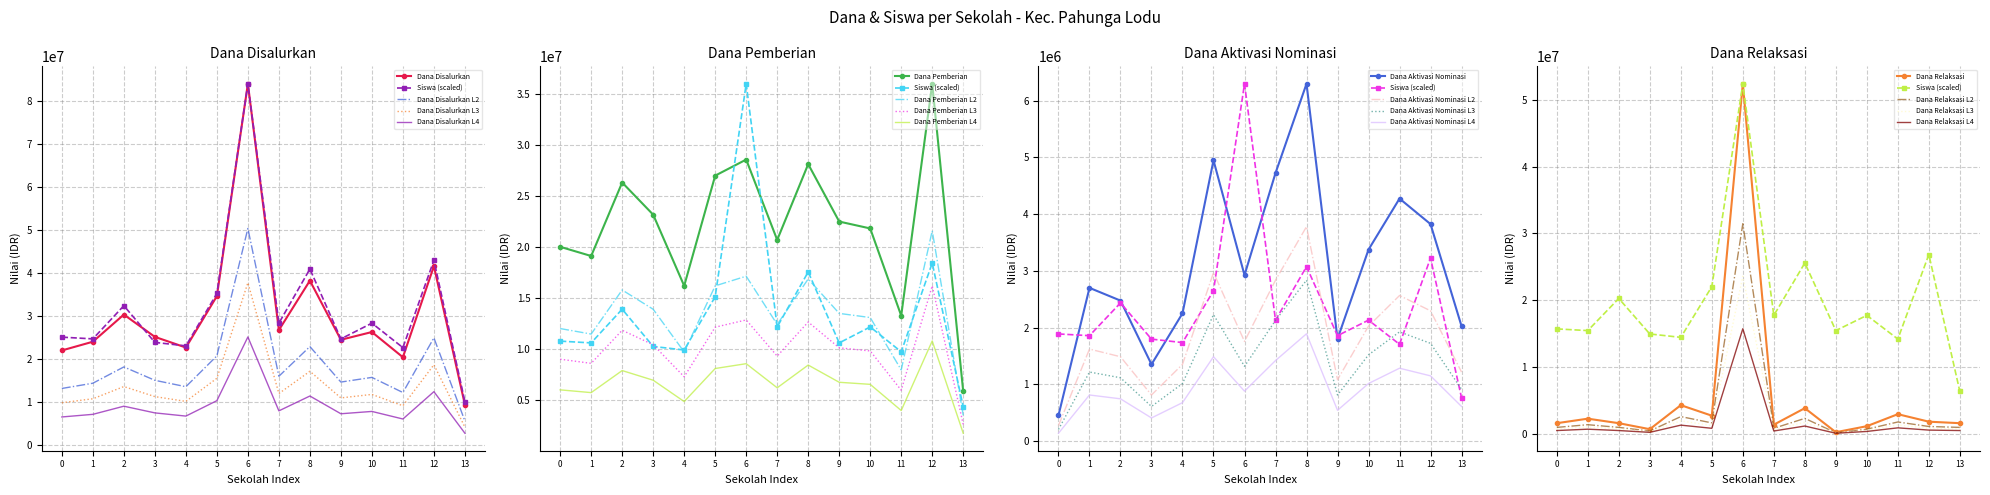

What is the minimum value shown in the chart?

135000.0